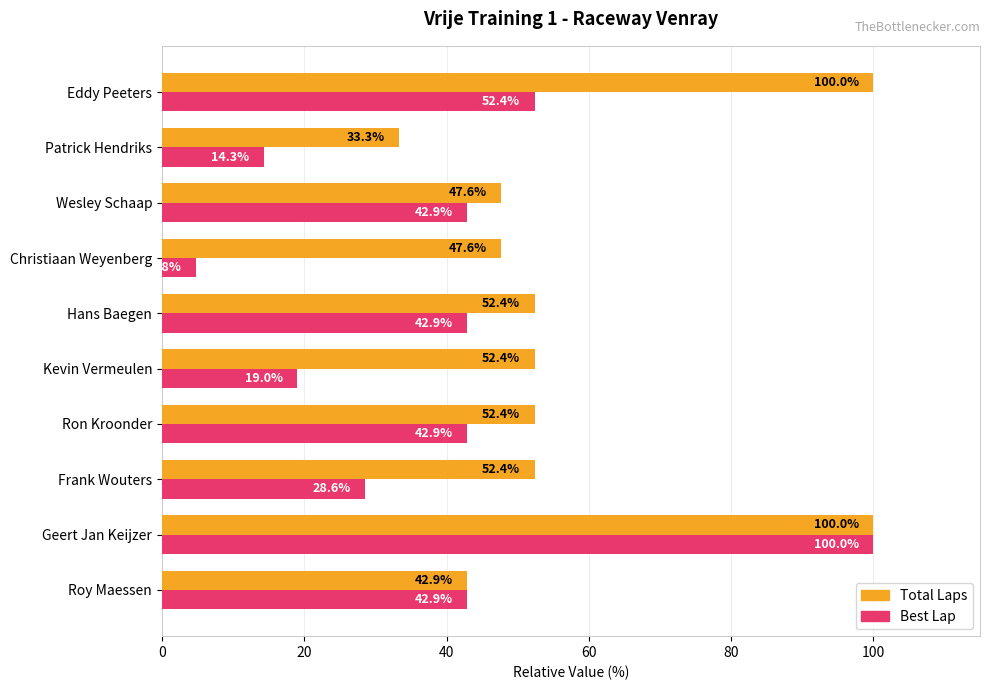

Rank the series by their average value, from lowest to highest.

Best Lap, Total Laps